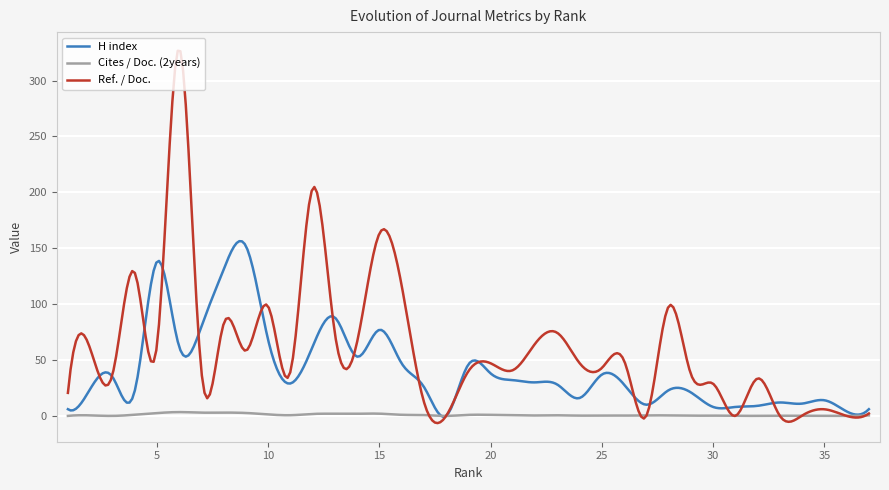

What is the maximum value shown in the chart?

326.7